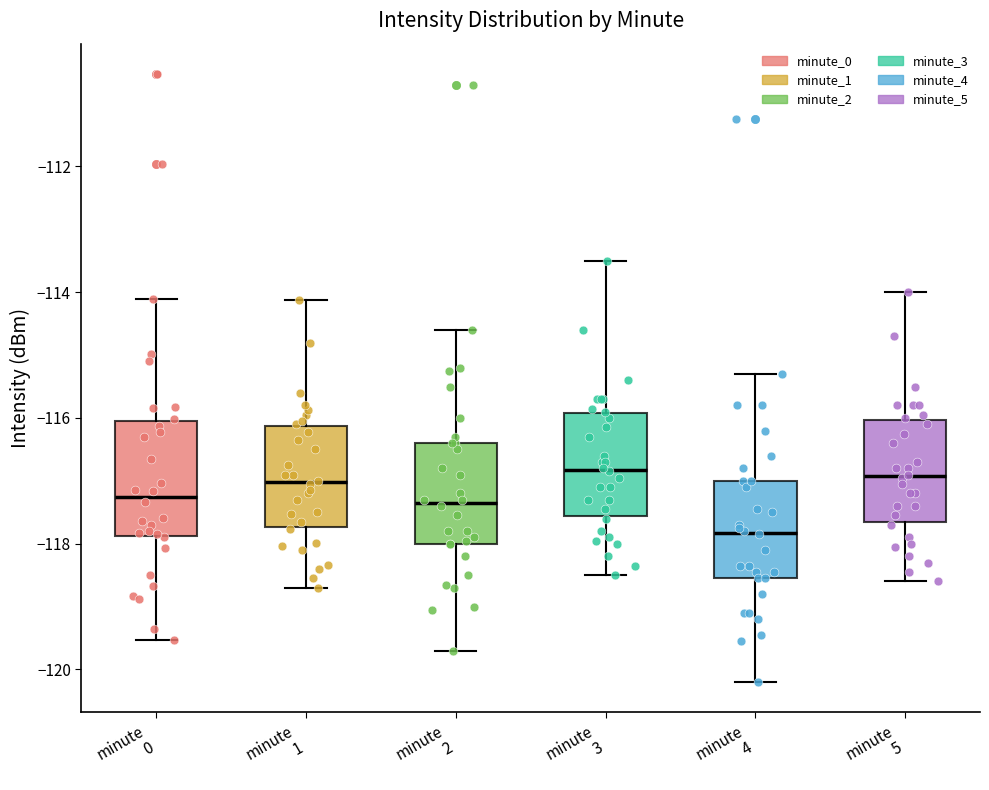

Reading left to right, read every box against the y-axis: the position of its median line, the range the box covers, and the ends of its whiskers. The values are not printed on the chart, so give them approximately, as read against the axis.

minute 0: median -117.2, box -117.8 to -116.0, whiskers -119.6 to -114.2
minute 1: median -117.0, box -117.8 to -116.2, whiskers -118.6 to -114.2
minute 2: median -117.4, box -118.0 to -116.4, whiskers -119.6 to -114.6
minute 3: median -116.8, box -117.6 to -116.0, whiskers -118.4 to -113.4
minute 4: median -117.8, box -118.6 to -117.0, whiskers -120.2 to -115.2
minute 5: median -117.0, box -117.6 to -116.0, whiskers -118.6 to -114.0